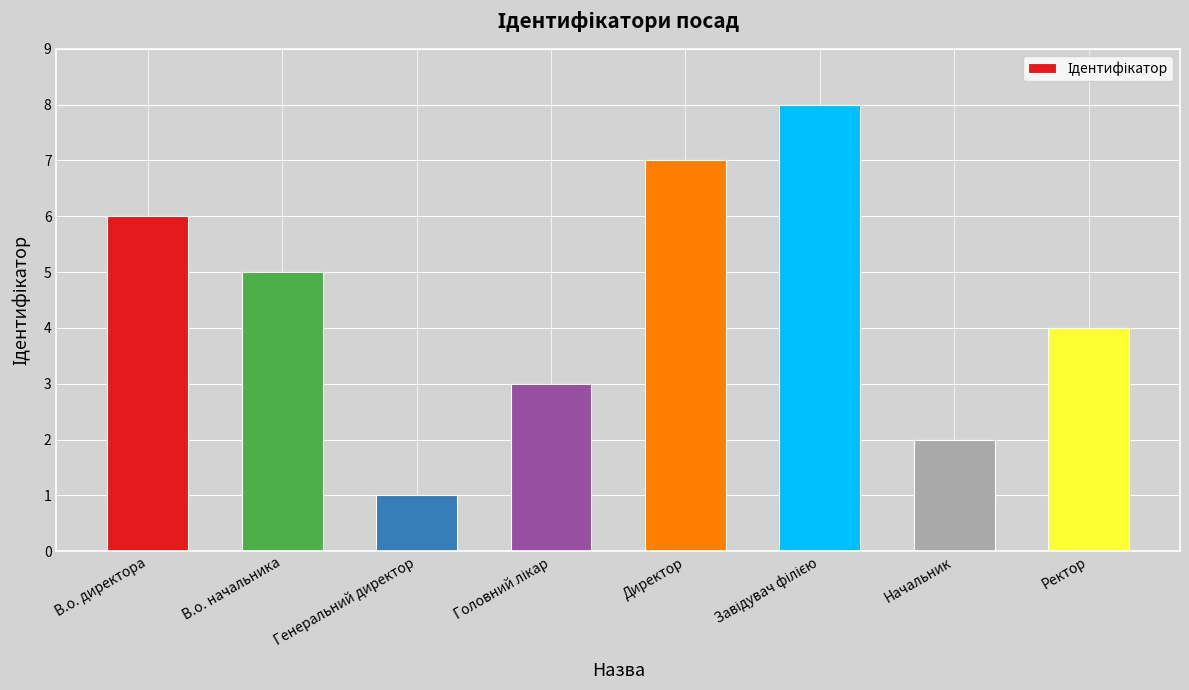

What is the sum of all values?

36